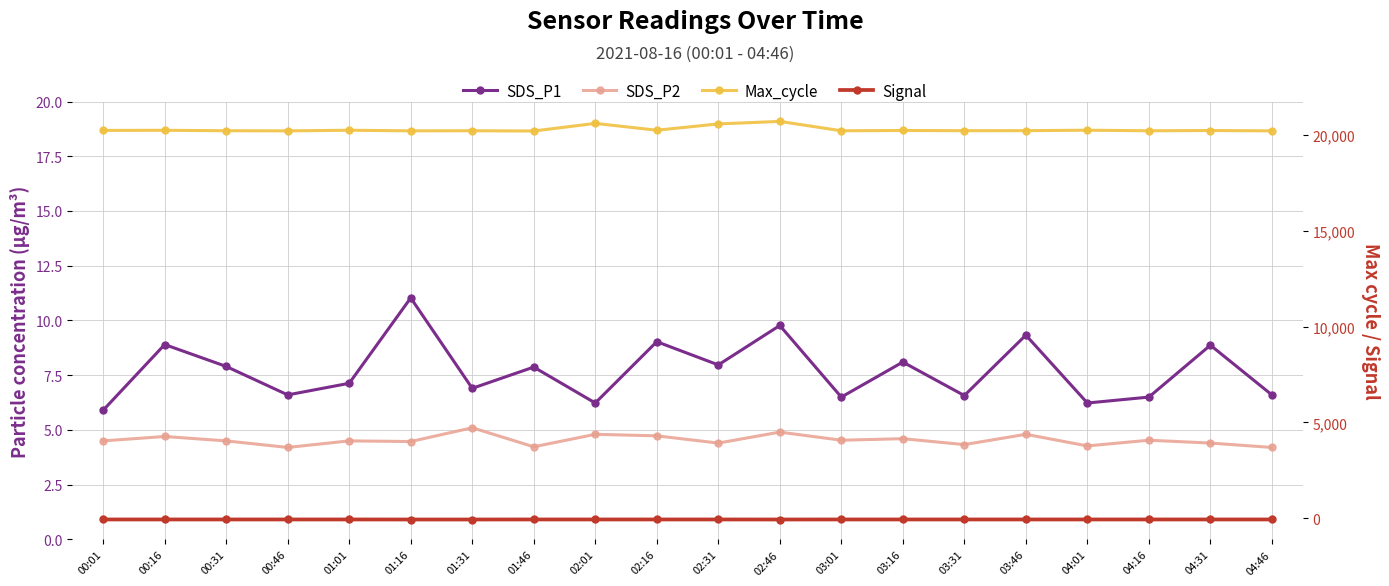

Is it true that Max_cycle equals 12156.5 at 01:16?

False